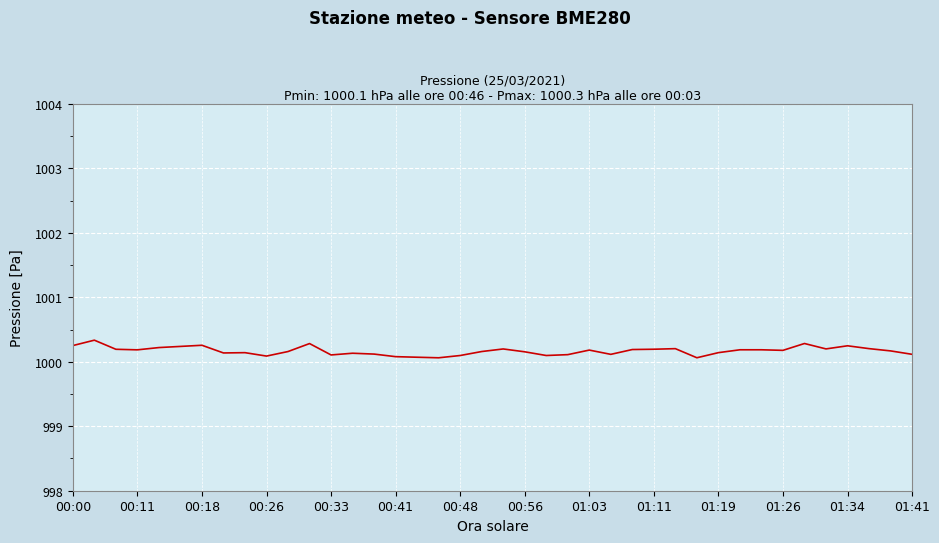

How many categories are shown in the chart?

40